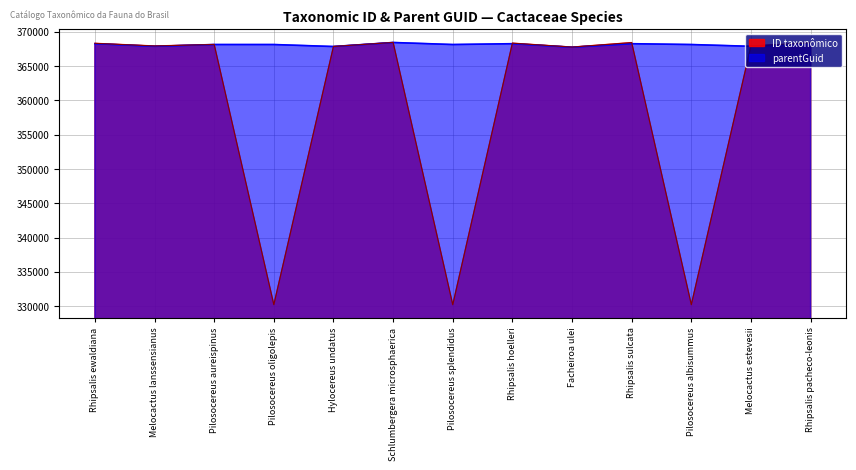

What is the smallest value displayed?

330216